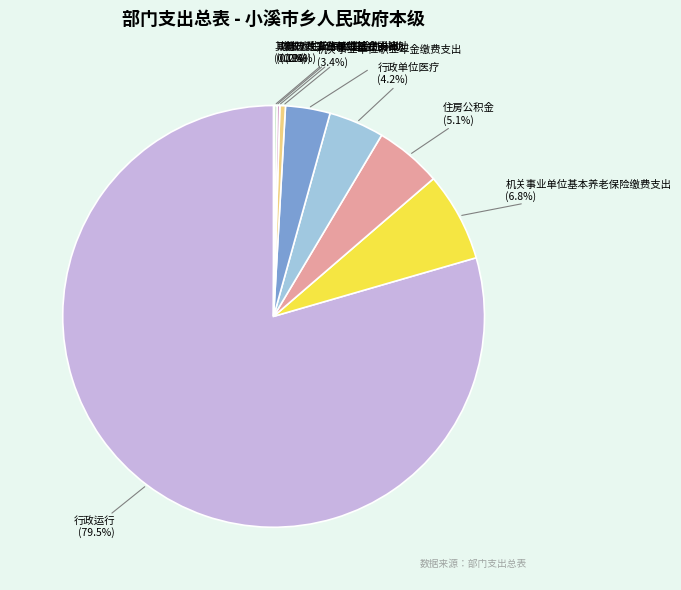

Combined, do 行政单位医疗 and 财政对工伤保险基金的补助 account for over 50%?

No